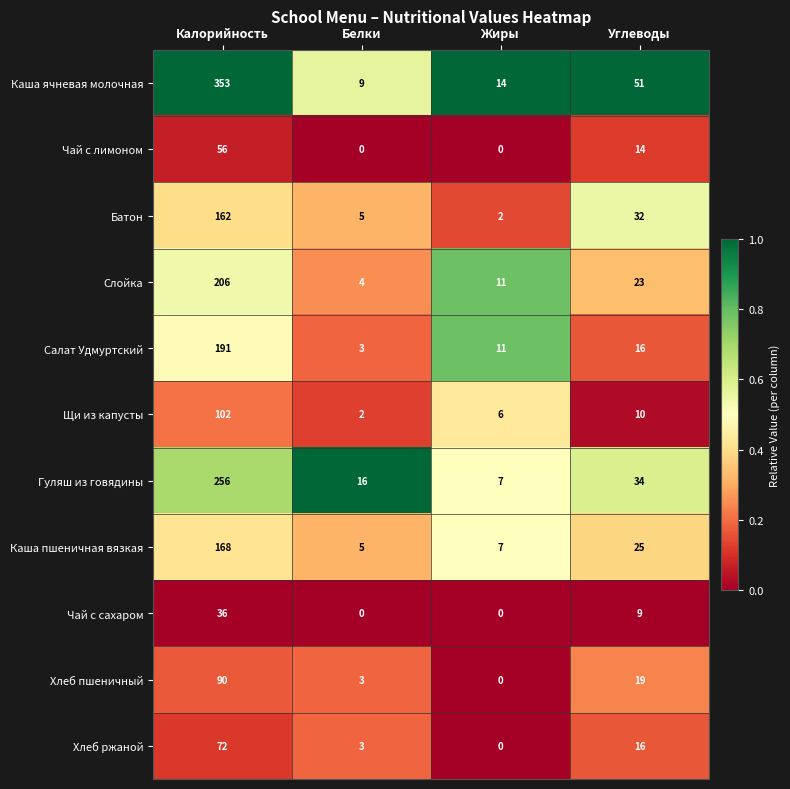

Between Калорийность and Жиры, which series saw the biggest shift?

Каша ячневая молочная